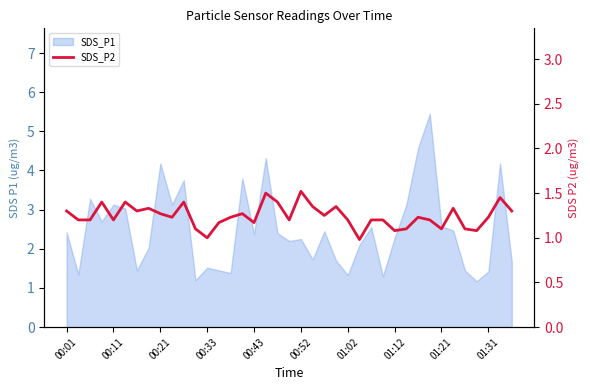

Does the chart have visible grid lines?

No